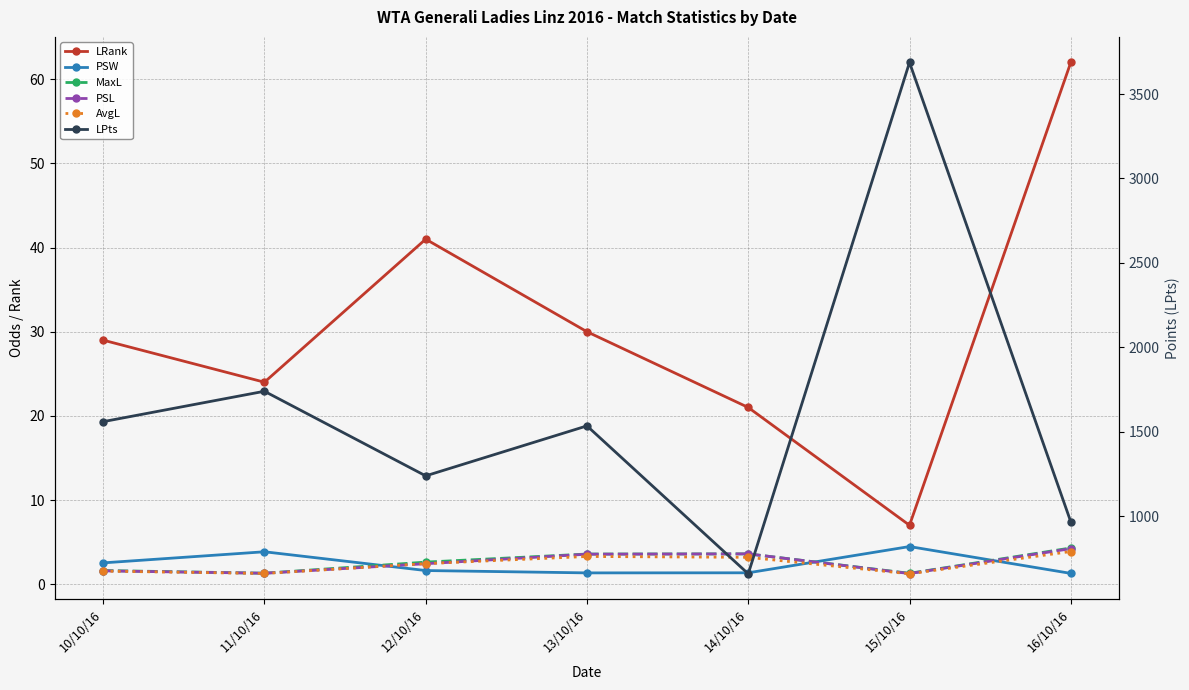

True or false: LRank has more than 1 points higher than both neighbors.

False